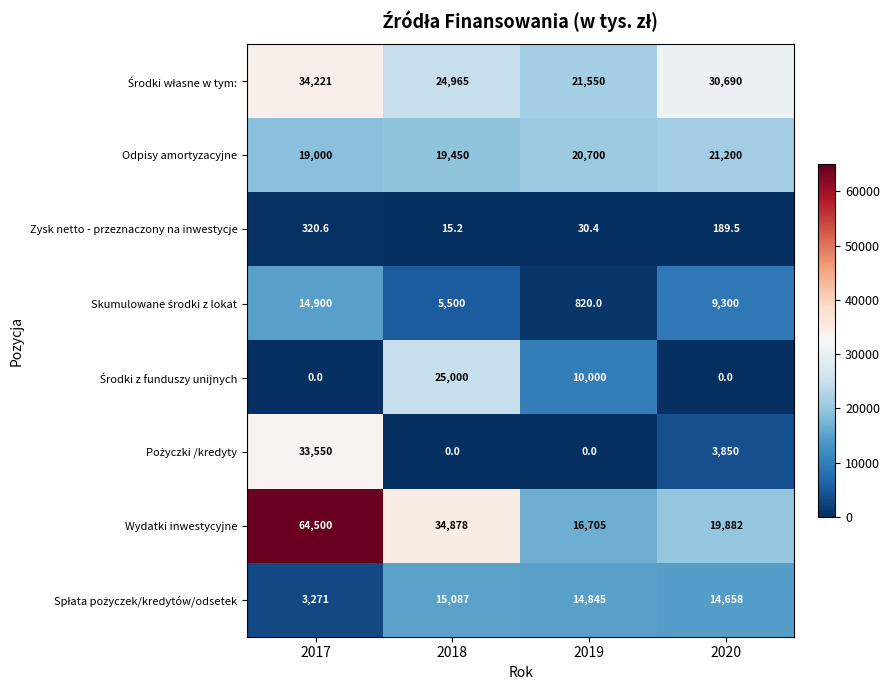

How many series are shown in this chart?

8